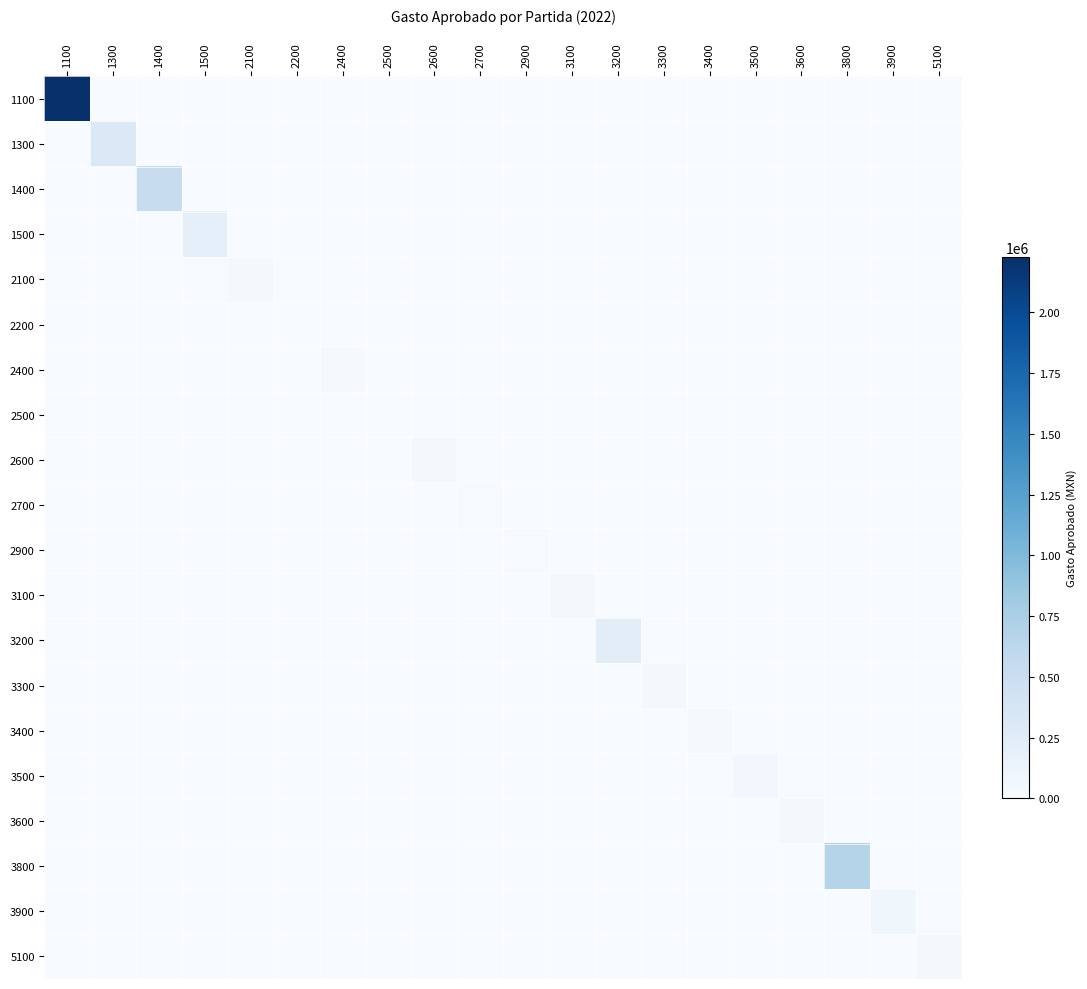

What is the difference between the highest and lowest values at 1300?

304873